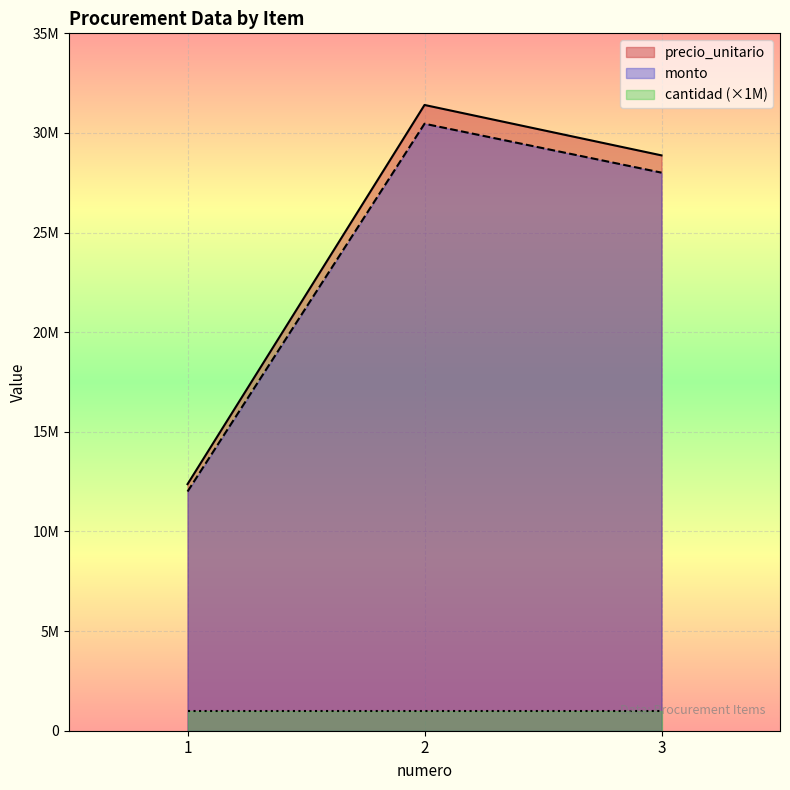

List the labels in order of precio_unitario value, largest first.

2, 3, 1